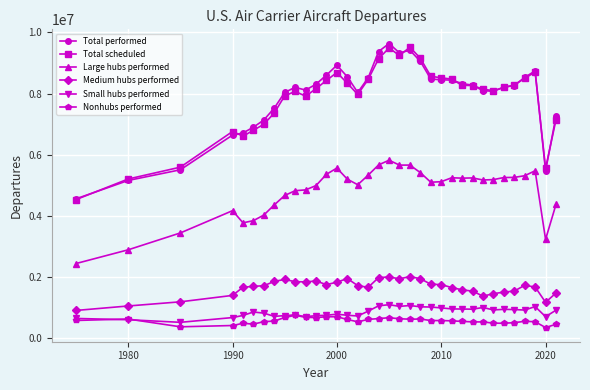

What is the average value of the Nonhubs performed series?

563425